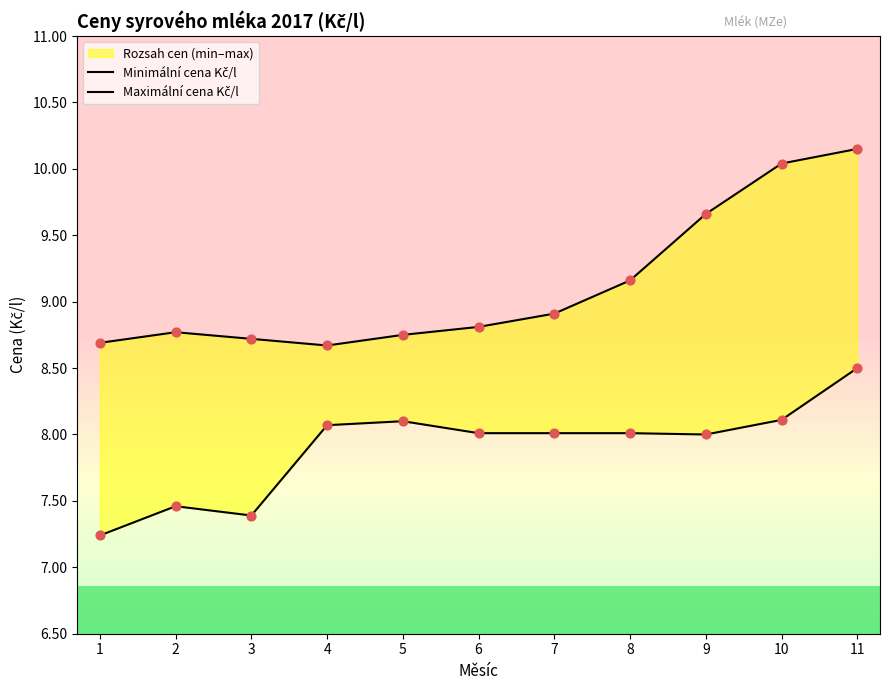

Is the value of Maximální cena Kč/l at 4 greater than the value of Minimální cena Kč/l at 10?

Yes